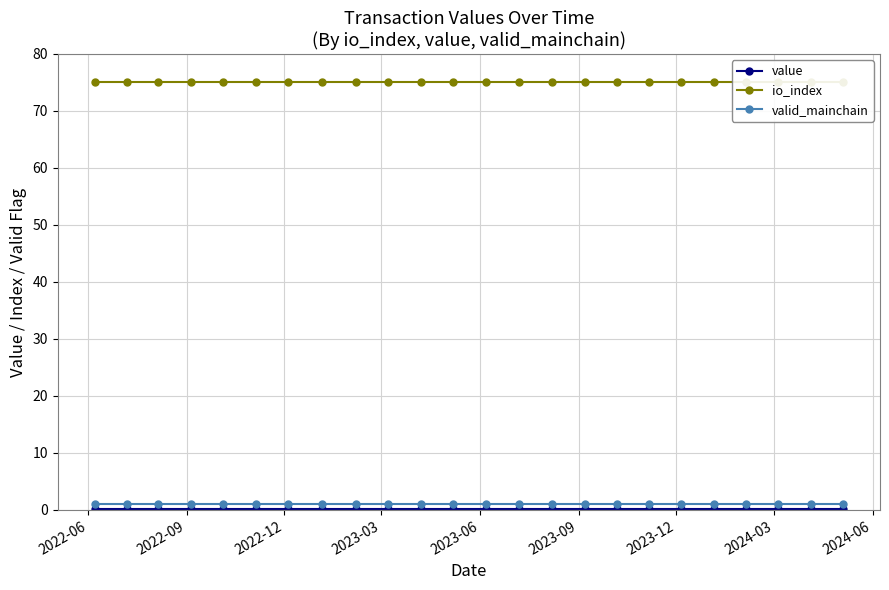

Which series has the largest range (max minus min)?

value